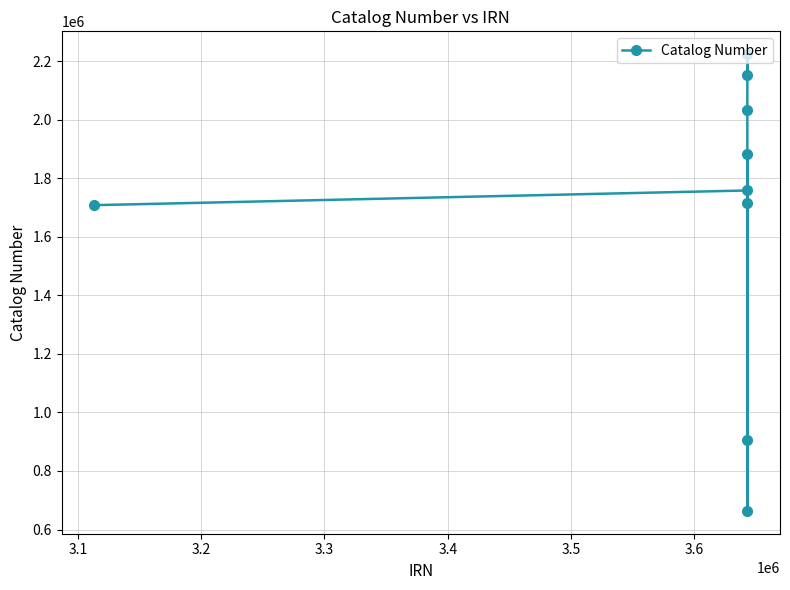

What is the value of the 7th point from the left?

2033324